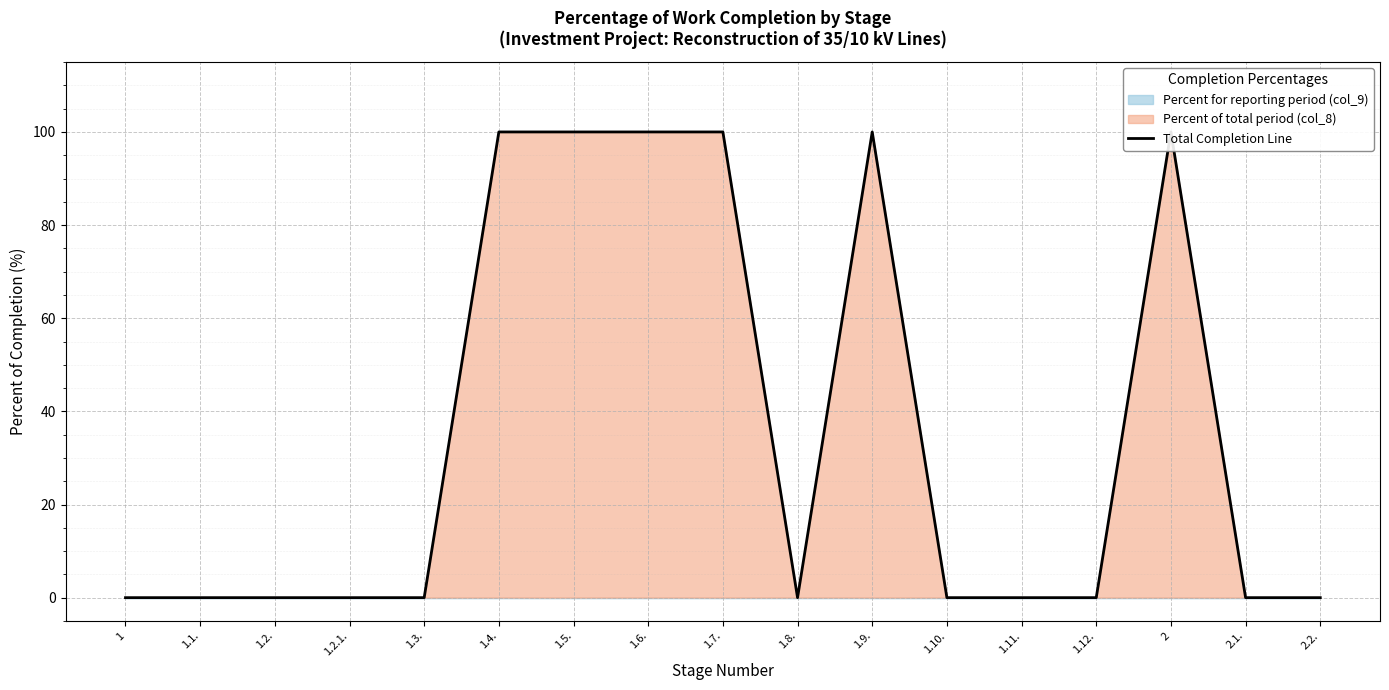

What is the difference between the second highest and minimum values?

100